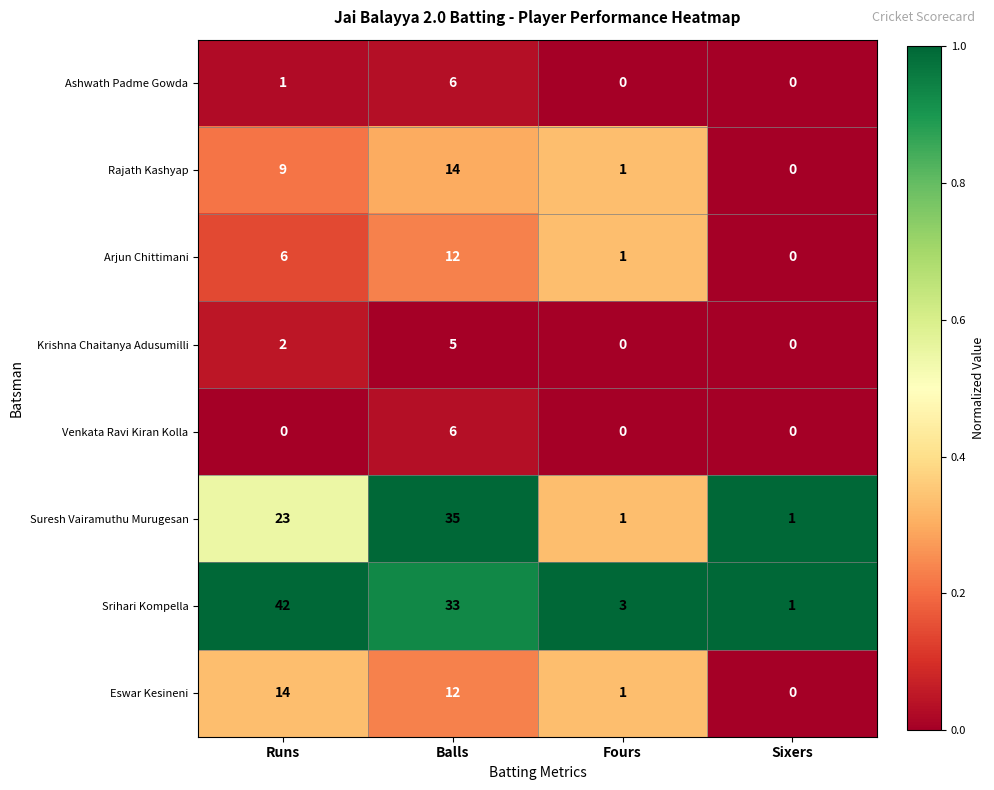

What is the spread (max minus min) of values at Sixers?

1